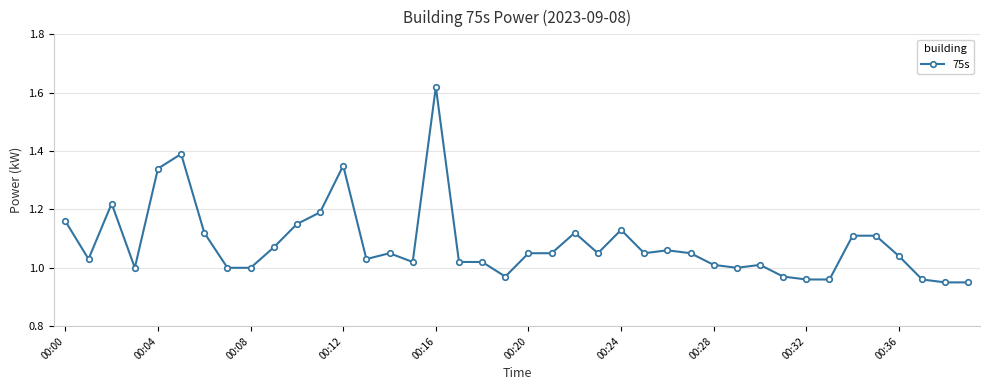

What is the sum of all values?

43.3